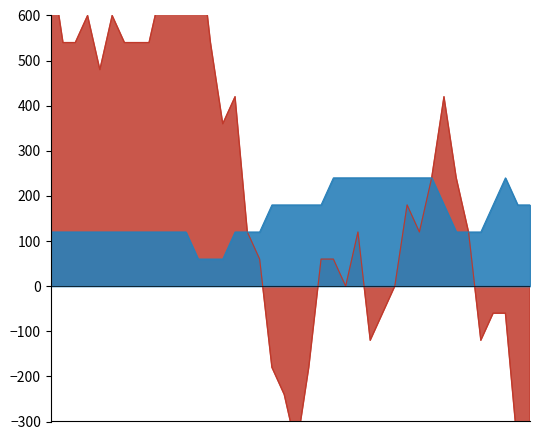

What is the difference between the maximum and second lowest values in the col_2 series?

1140